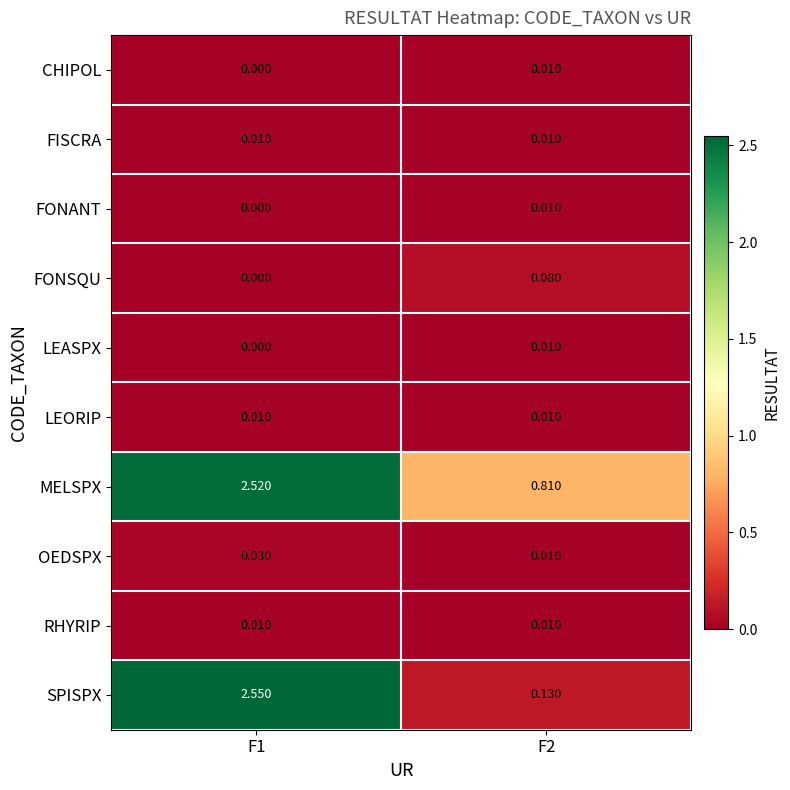

Count the number of data series in this chart.

10